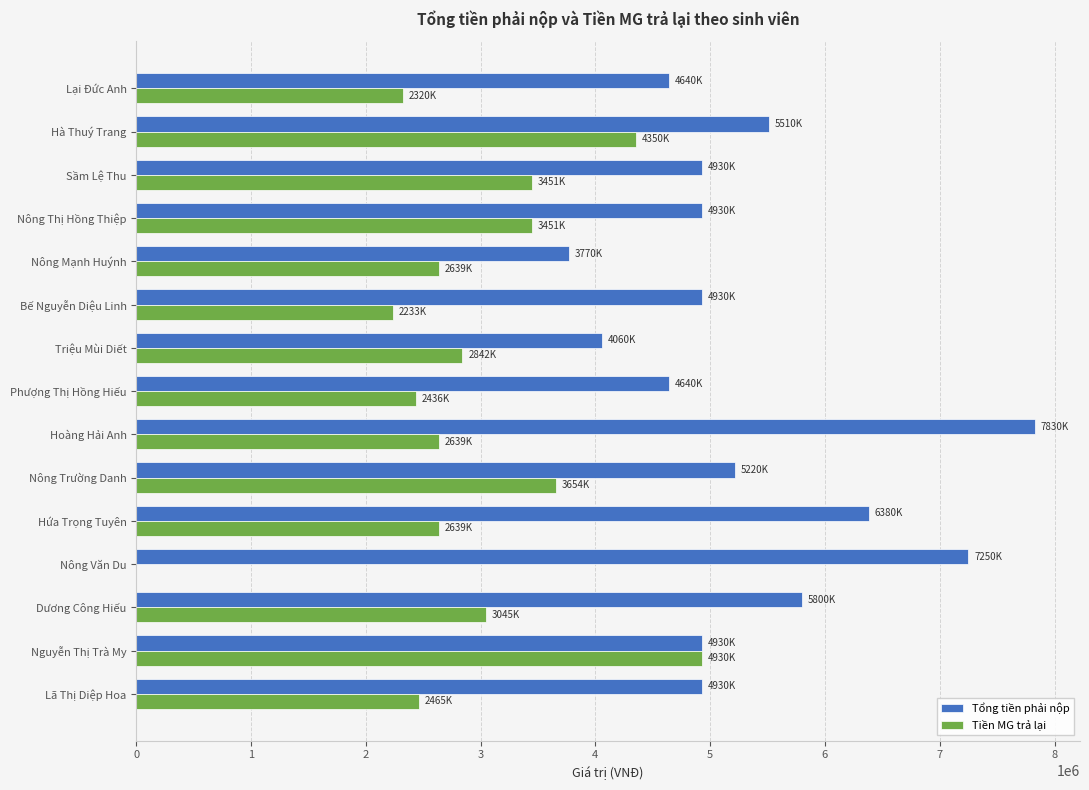

What is the greatest value displayed?

7830000